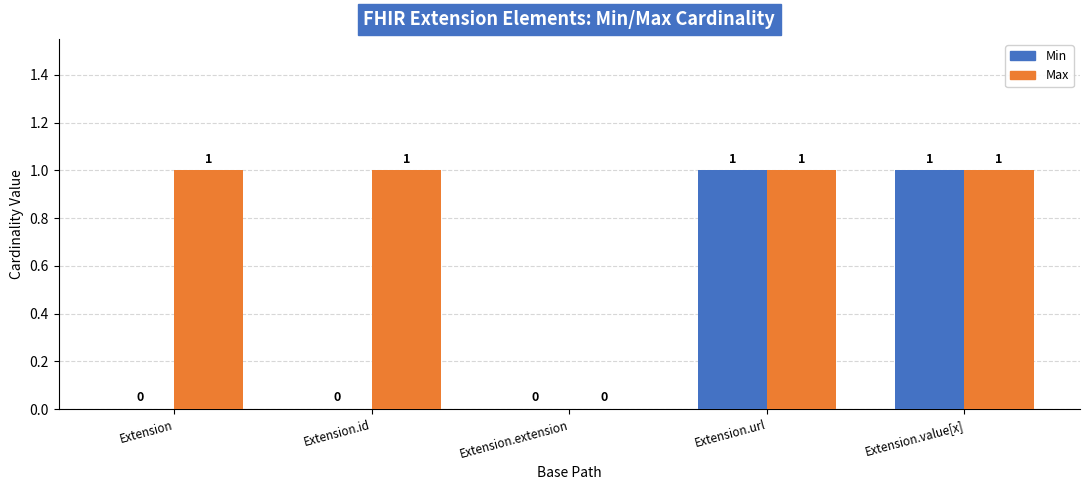

What is the maximum value for Max?

1